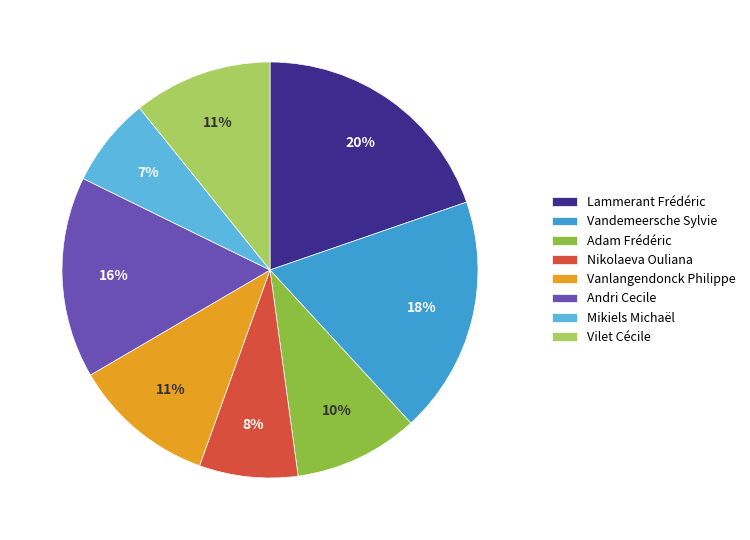

True or false: Andri Cecile accounts for 16% of the total.

True